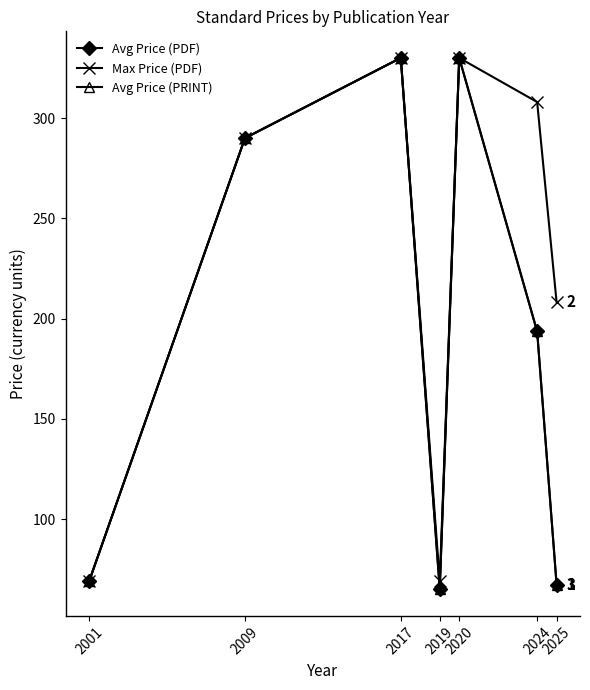

What is the value of the Avg Price (PRINT) point at the 7th from the left?

67.2